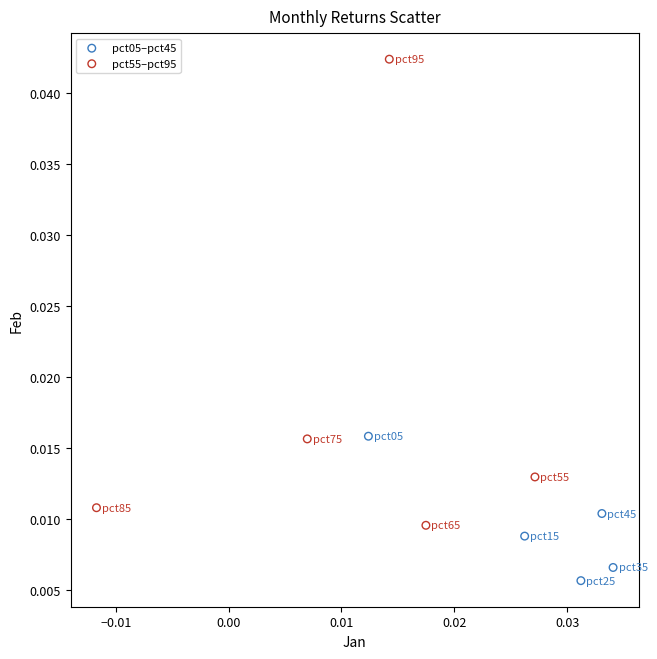

Which series has the largest Y range (max minus min)?

pct55–pct95